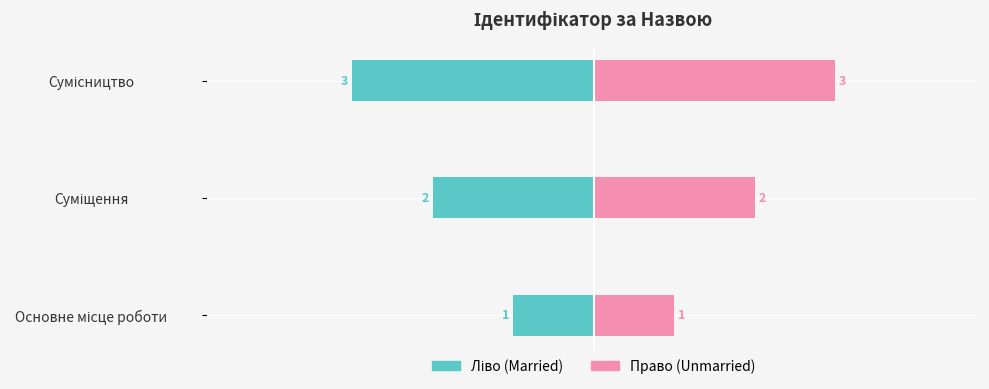

Reading left to right, extract all data points from this chart.

Ідентифікатор (ліво): -1	-2	-3
Ідентифікатор (право): 1	2	3